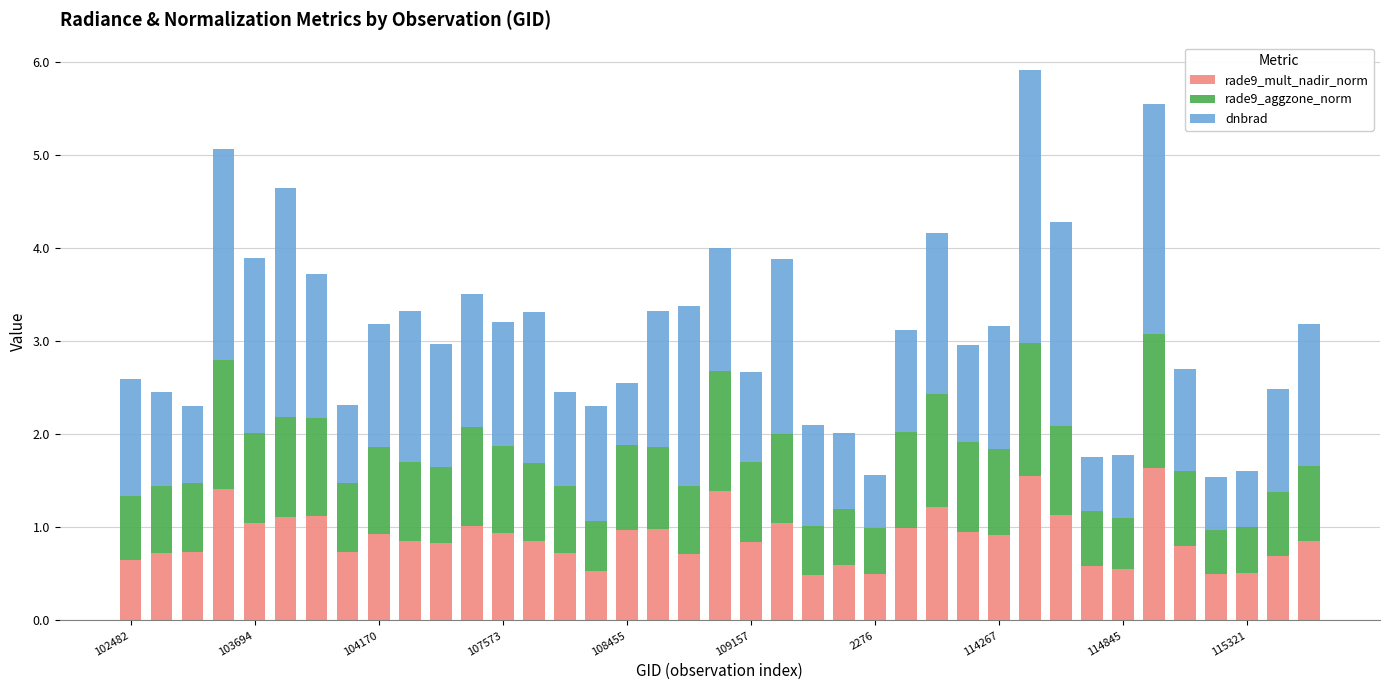

What is the difference between the second highest and second lowest values in the rade9_mult_nadir_norm series?

1.0